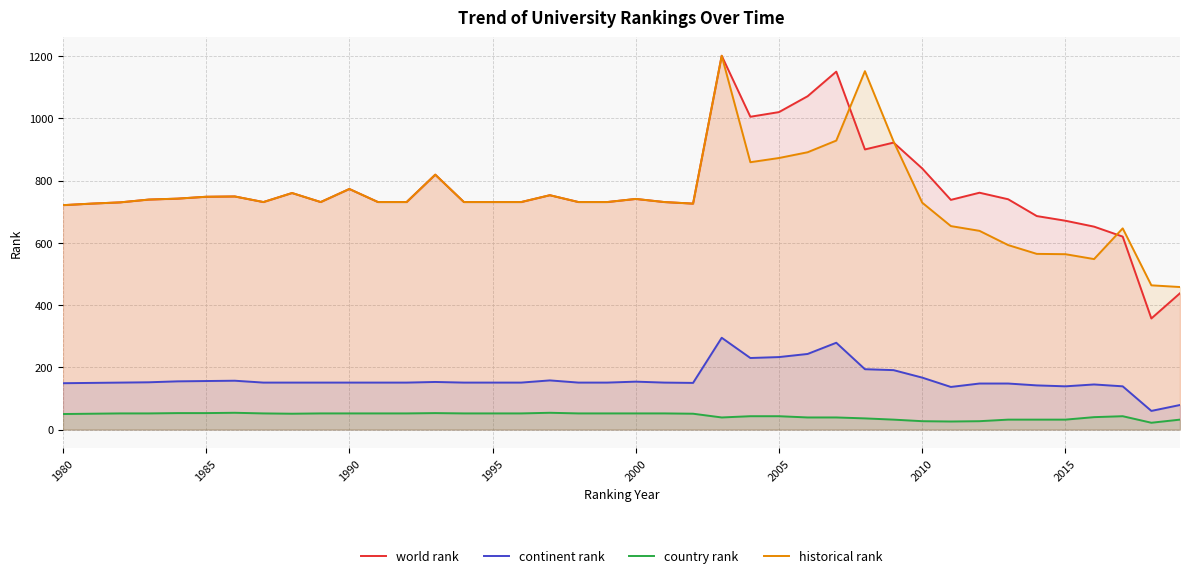

Reading left to right, list all the values displayed in this chart.

world rank: 721.0	726.0	730.0	739.0	742.0	748.0	749.0	731.0	760.0	731.0	773.0	731.0	731.0	819.0	731.0	731.0	731.0	753.0	731.0	731.0	741.0	731.0	726.0	1201.0	1005.0	1020.0	1071.0	1150.0	900.0	922.0	839.0	738.0	761.0	740.0	686.0	671.0	652.0	620.0	357.0	438.0
continent rank: 149.0	150.0	151.0	152.0	155.0	156.0	157.0	151.0	151.0	151.0	151.0	151.0	151.0	153.0	151.0	151.0	151.0	158.0	151.0	151.0	154.0	151.0	150.0	295.0	230.0	233.0	243.0	279.0	194.0	191.0	167.0	137.0	148.0	148.0	142.0	139.0	145.0	139.0	60.0	79.0
country rank: 50.0	51.0	52.0	52.0	53.0	53.0	54.0	52.0	51.0	52.0	52.0	52.0	52.0	53.0	52.0	52.0	52.0	54.0	52.0	52.0	52.0	52.0	51.0	39.0	43.0	43.0	39.0	39.0	36.0	32.0	27.0	26.0	27.0	32.0	32.0	32.0	40.0	43.0	22.0	32.0
historical rank: 721.0	726.0	730.0	739.0	742.0	748.0	749.0	731.0	760.0	731.0	773.0	731.0	731.0	819.0	731.0	731.0	731.0	753.0	731.0	731.0	741.0	731.0	726.0	1201.0	859.0	872.5	891.0	928.5	1151.5	925.7	729.0	653.8	638.5	592.8	564.5	563.5	547.8	646.5	463.5	458.0